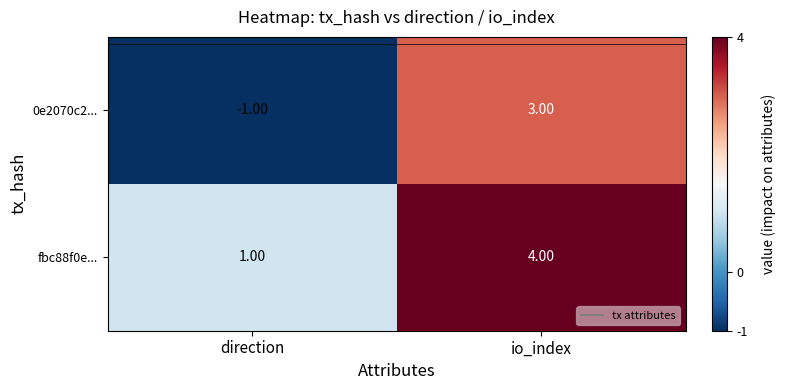

What is the difference between the maximum and minimum values in the 0e2070c2... series?

4